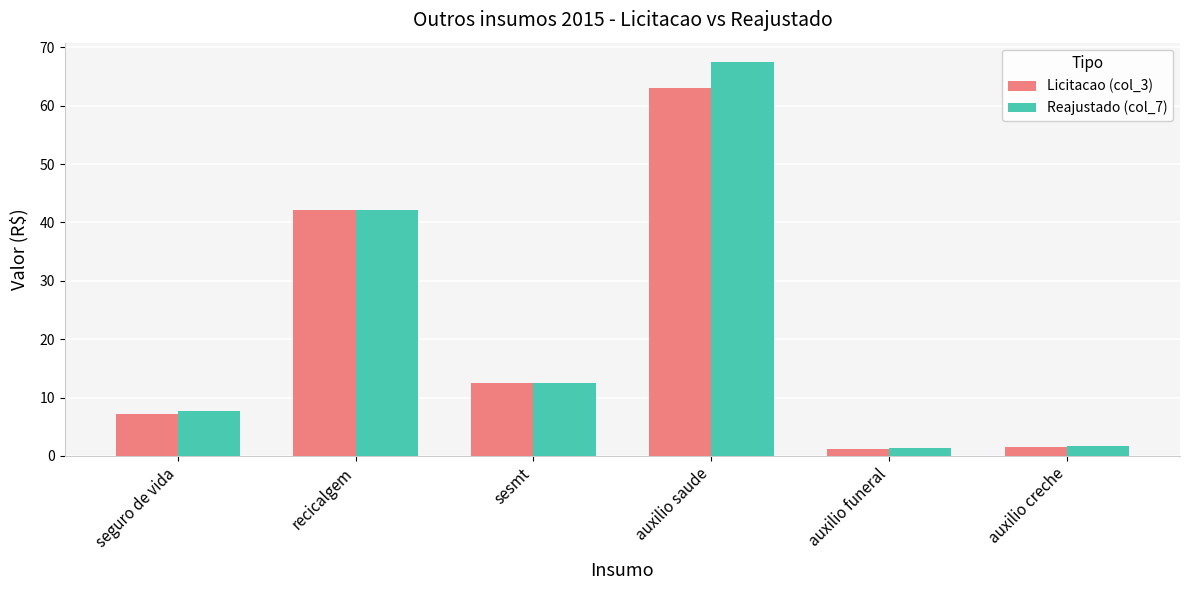

Read the Licitacao (col_3) value at sesmt.

12.5